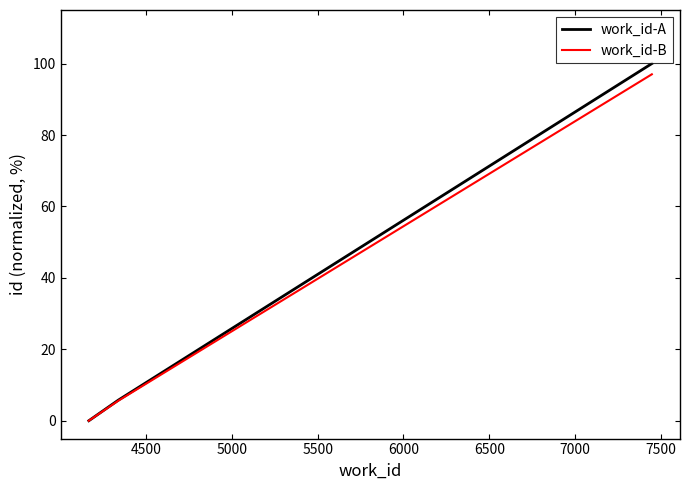

What is the highest value of the work_id-B series?

97.0